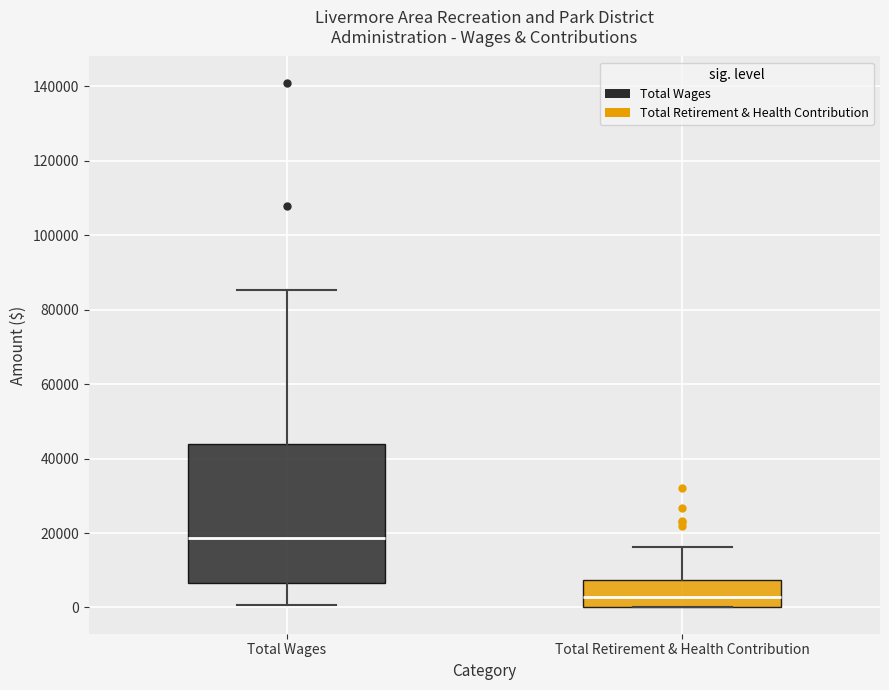

Reading left to right, read every box against the y-axis: the position of its median line, the range the box covers, and the ends of its whiskers. The values are not printed on the chart, so give them approximately, as read against the axis.

Total Wages: median 18000, box 6000 to 44000, whiskers 0 to 86000
Total Retirement & Health Contribution: median 2000, box 0 to 8000, whiskers 0 to 16000